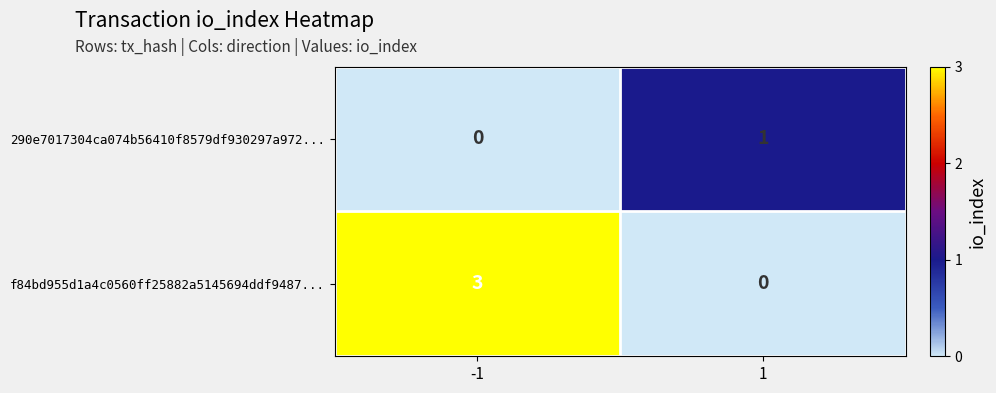

Which series changed the most between -1 and 1?

f84bd955d1a4c0560ff25882a5145694ddf9487...